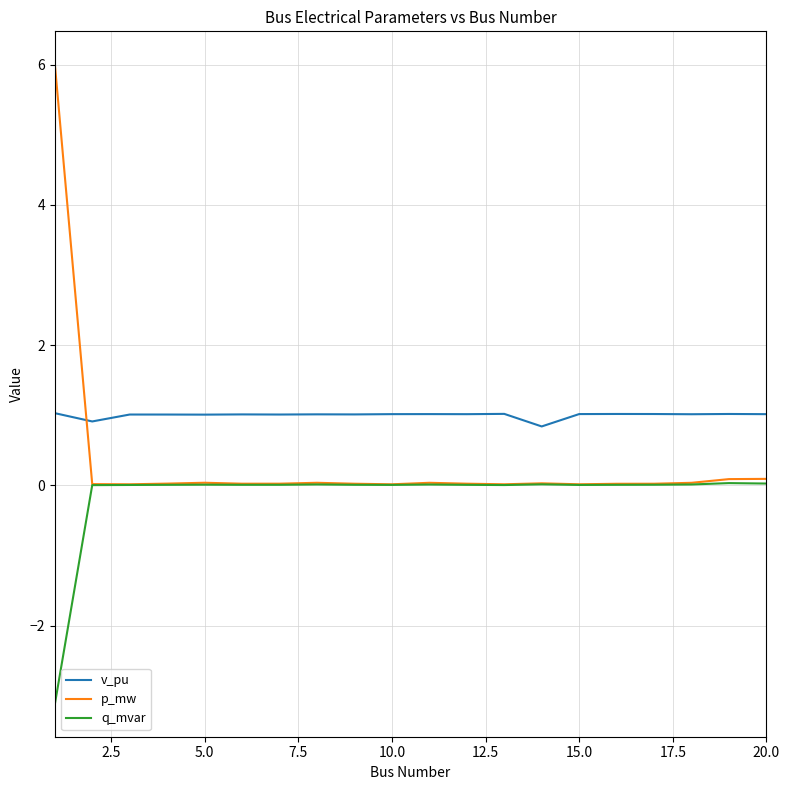

List the series in order of their overall mean, lowest first.

q_mvar, p_mw, v_pu